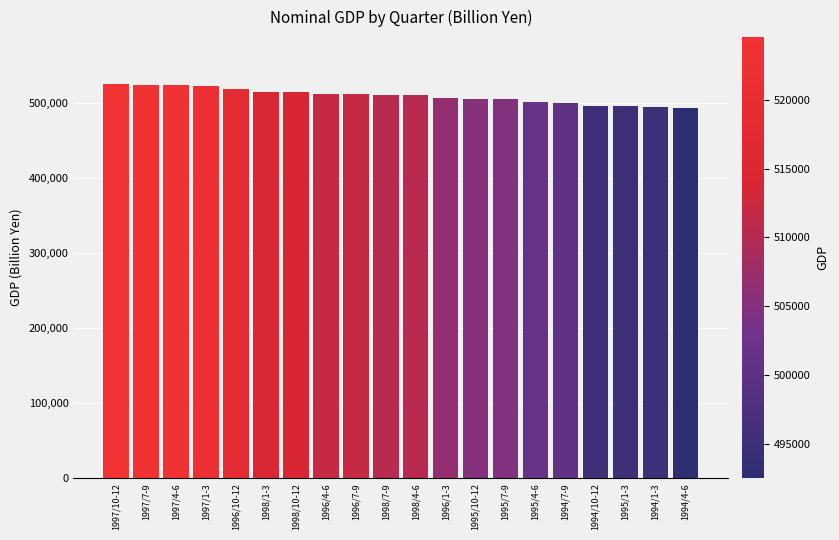

Are the bars horizontal?

No